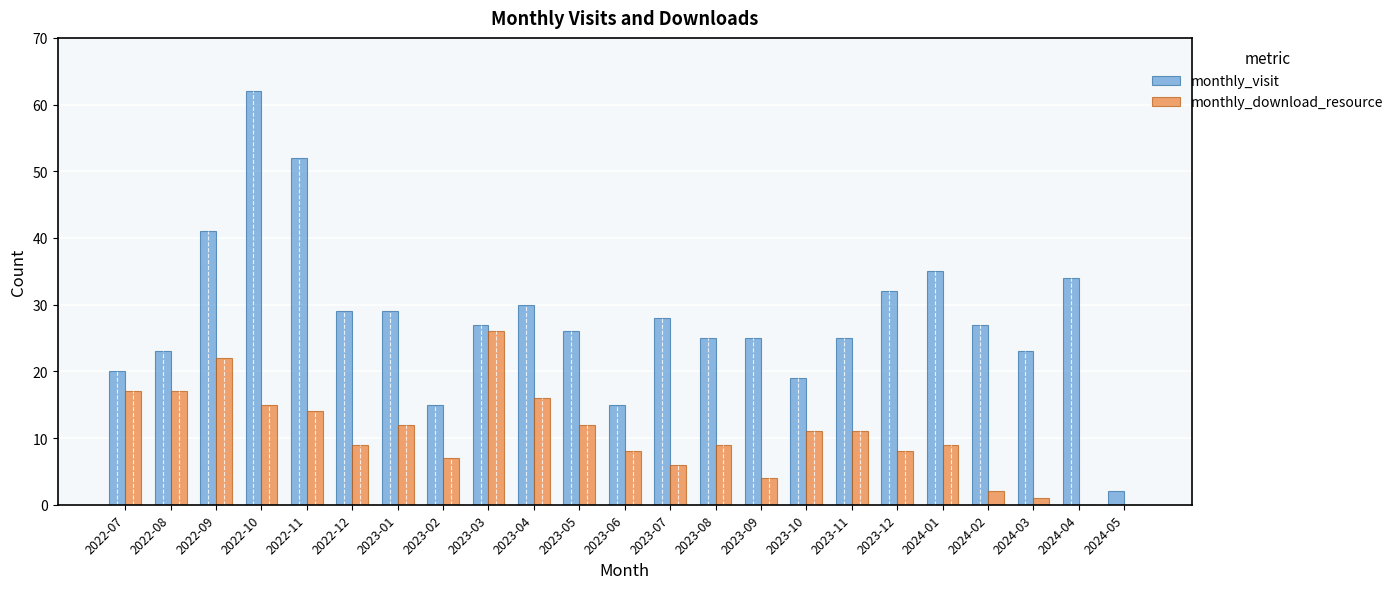

Which category has the highest value across all series?

2022-10